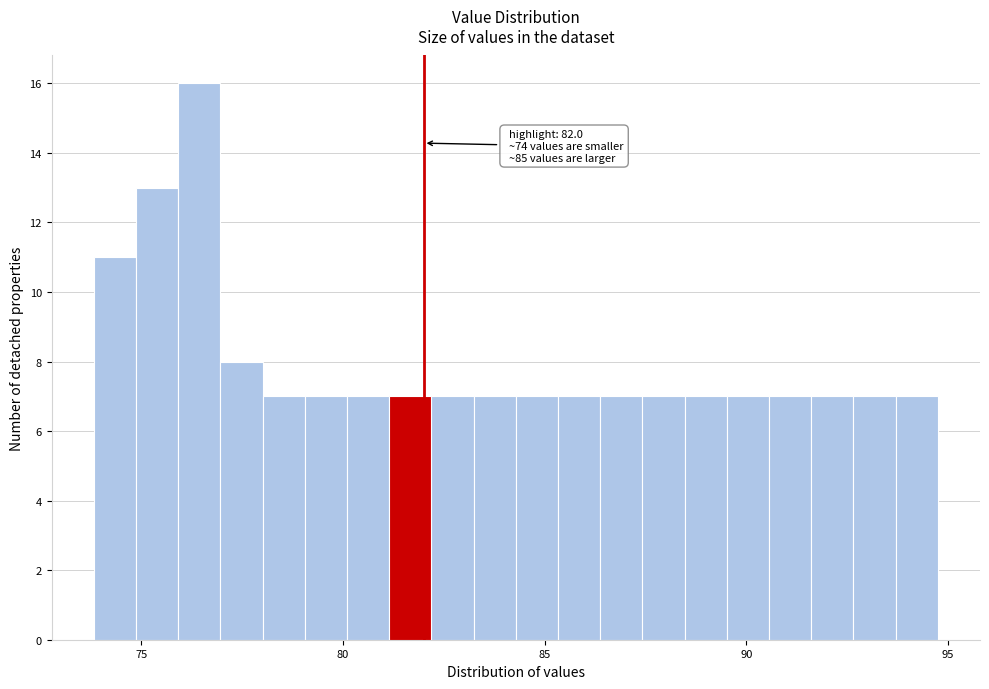

Read against the x-axis, roughly where is the centre of the tallest bar?

76.5